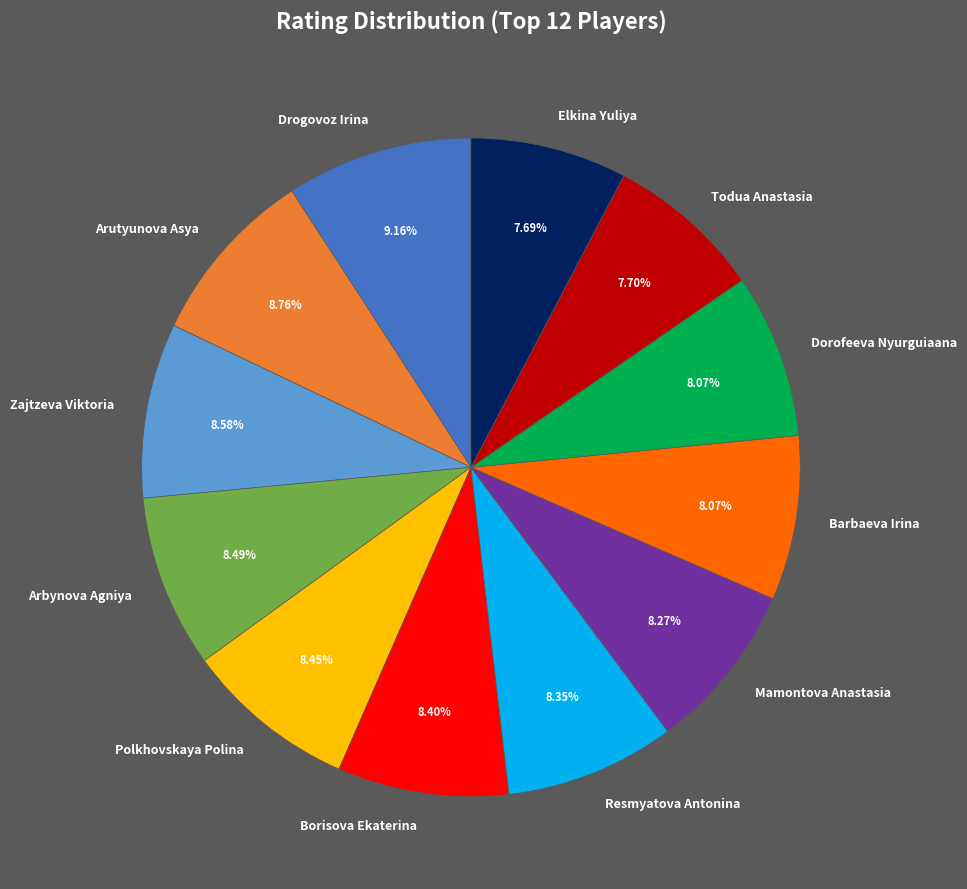

Is Barbaeva Irina the majority of the pie?

No